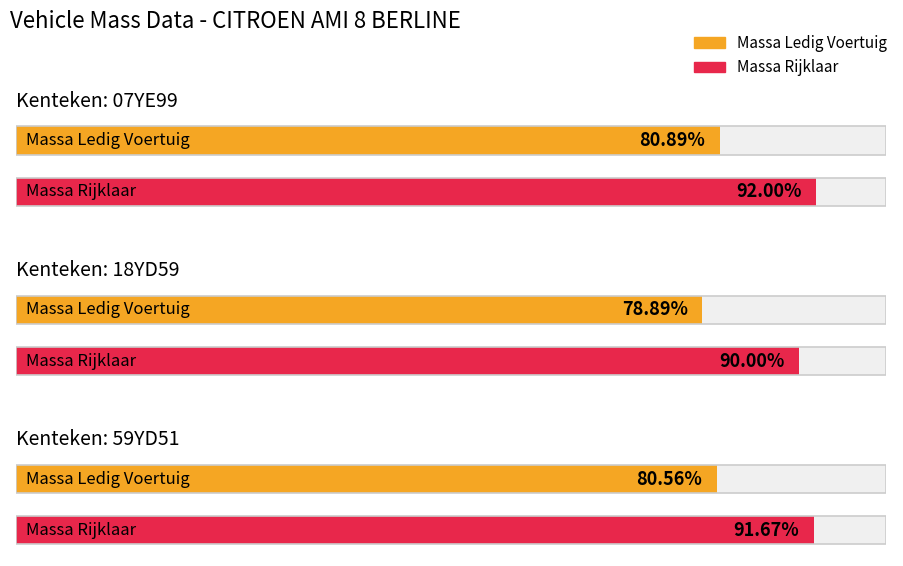

How many massa_ledig_voertuig values are between 710 and 728?

3